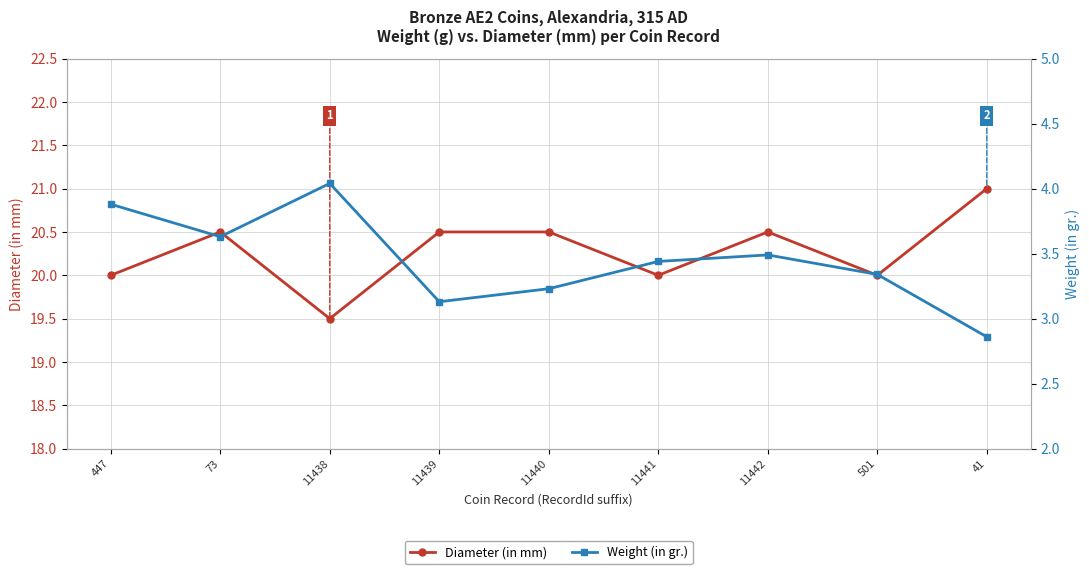

At which label does Diameter (in mm) reach its peak?

41